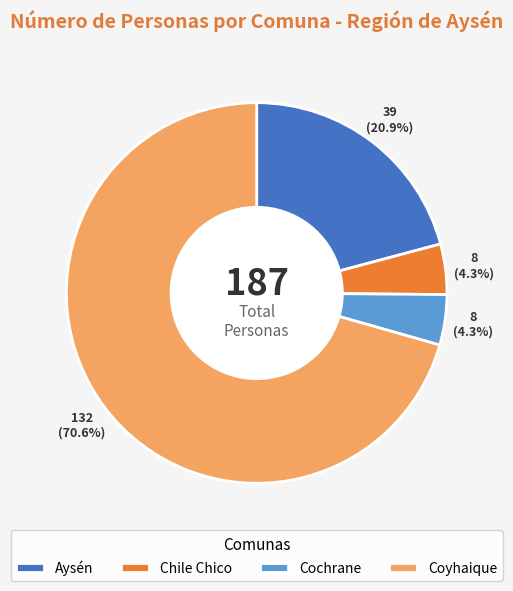

What is the largest slice in the pie chart?

Coyhaique